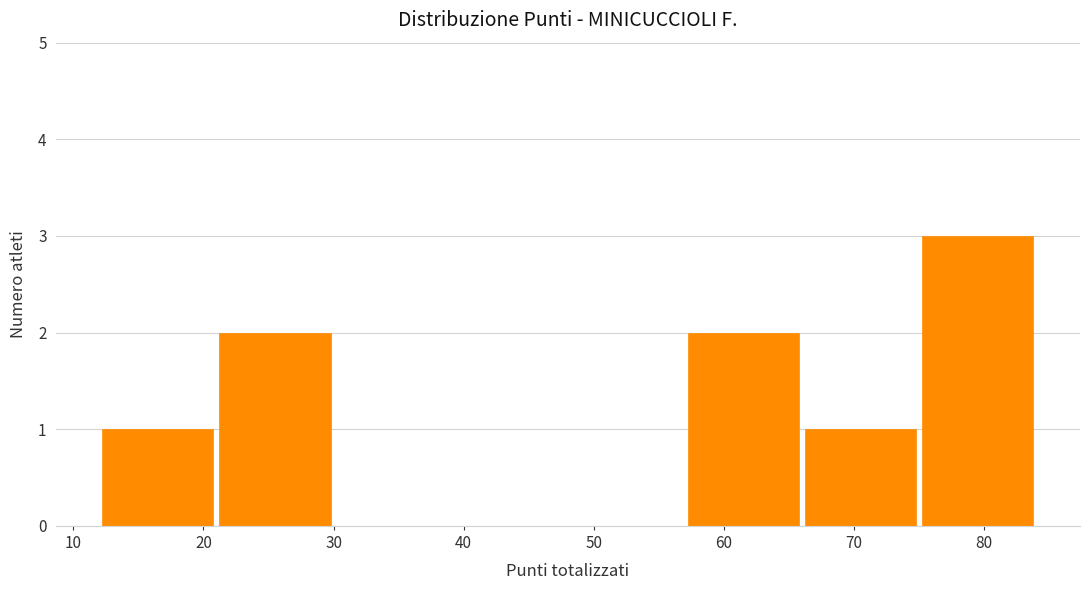

Reading left to right, transcribe this chart: for each bar, give the range it covers on the x-axis and its height. The values are not printed on the chart, so give them approximately, as read against the axis.

12 to 21: 1
21 to 30: 2
30 to 39: 0
39 to 48: 0
48 to 57: 0
57 to 66: 2
66 to 75: 1
75 to 84: 3